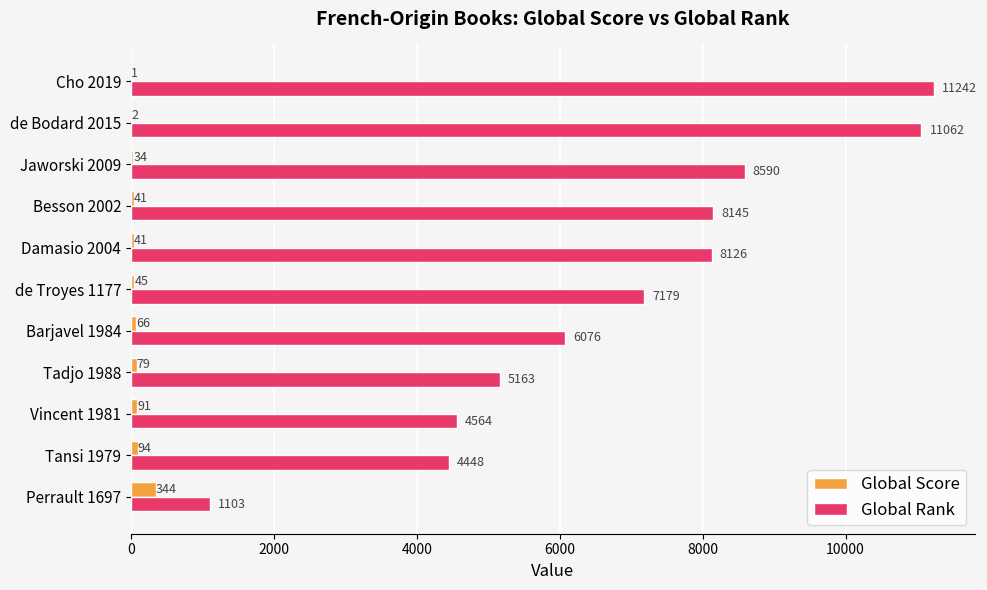

Which series has the largest range (max minus min)?

Global Rank